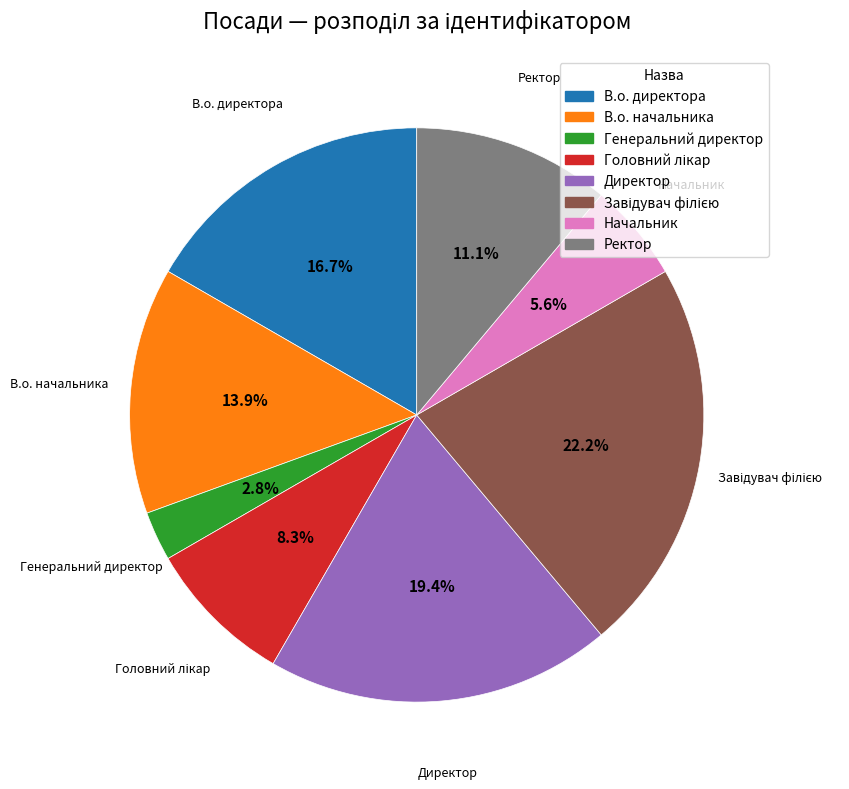

To the nearest percent, what percentage of the pie is Ректор?

11%